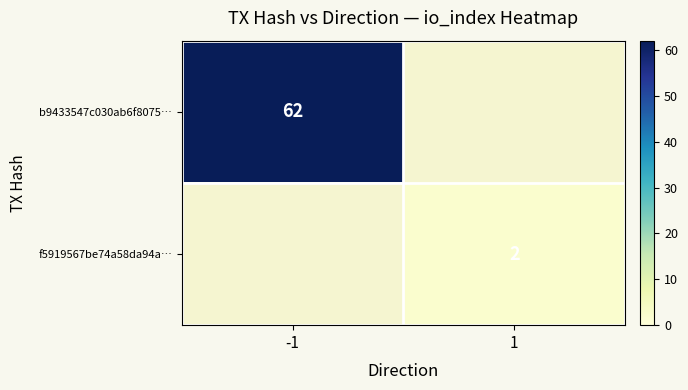

True or false: b9433547c030ab6f8075… has a value of 62 at -1.

True